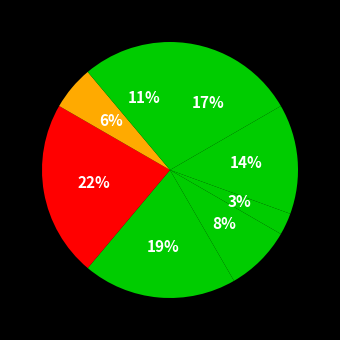

How many segments does this pie chart have?

8